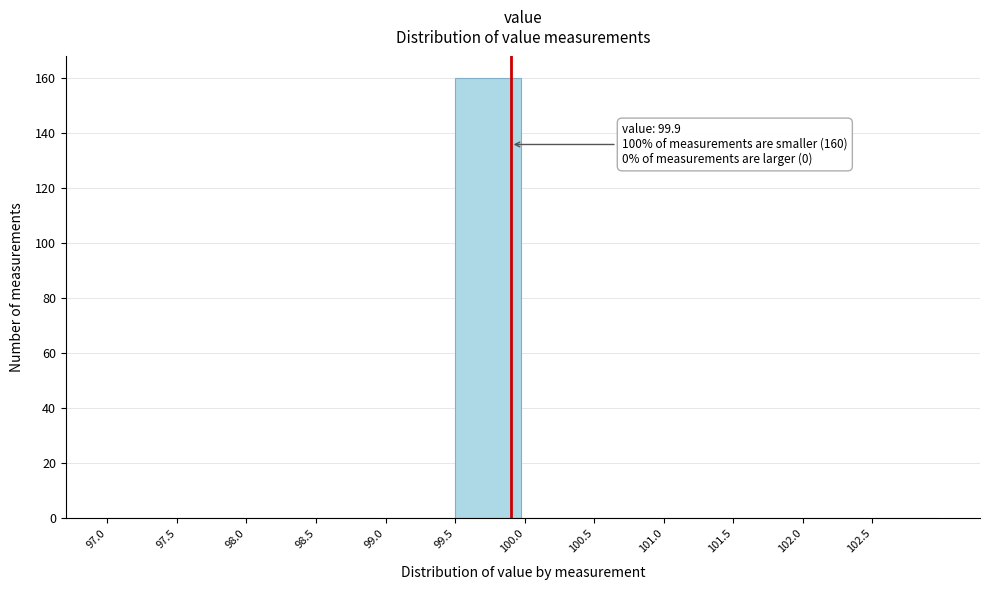

Which range on the x-axis has the tallest bar?

99.5 to 100.0